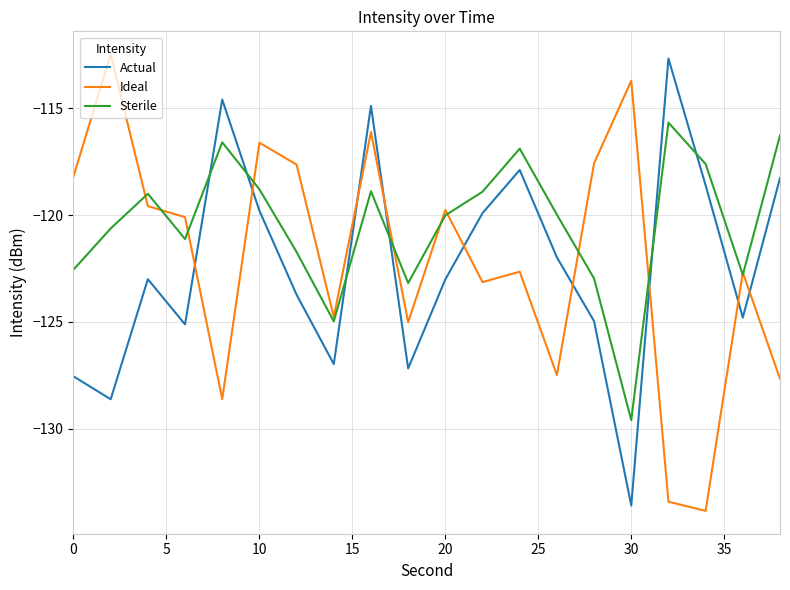

Which series has the largest total across all categories?

Sterile